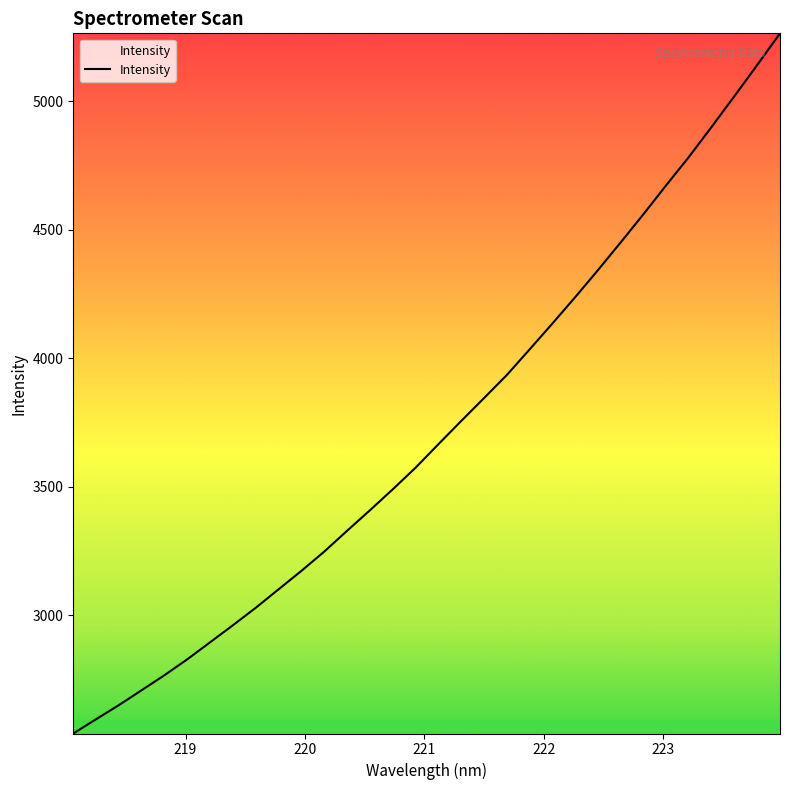

What is the difference between the maximum and minimum values?

2725.8